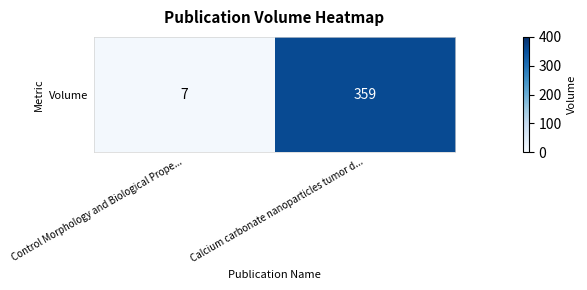

Rank the categories by value from lowest to highest.

Control Morphology and Biological Prope..., Calcium carbonate nanoparticles tumor d...